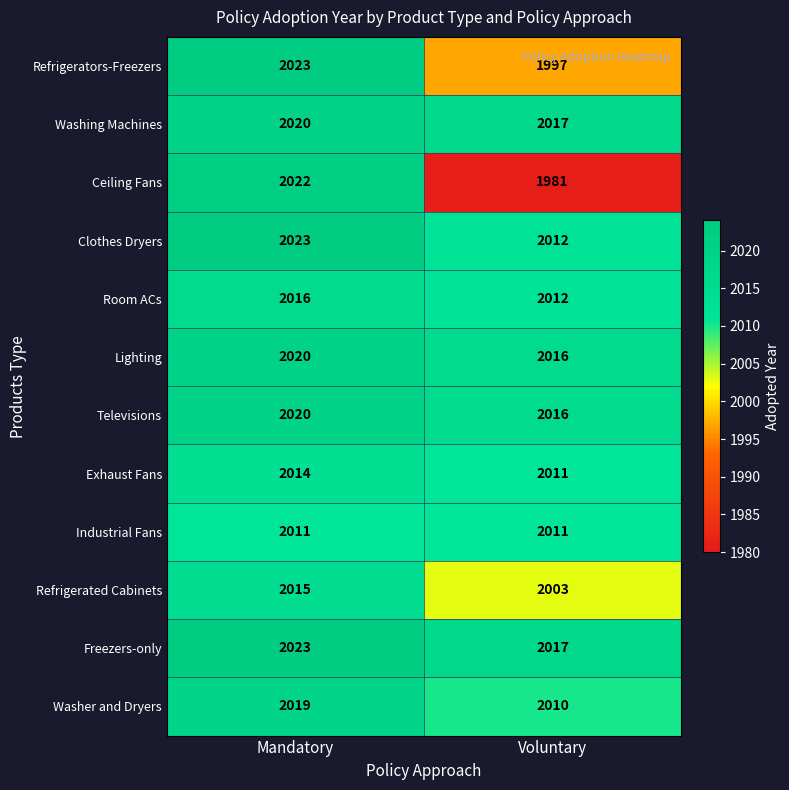

Reading right to left, extract all data points from this chart.

Refrigerators-Freezers: 1997	2023
Washing Machines: 2017	2020
Ceiling Fans: 1981	2022
Clothes Dryers: 2012	2023
Room ACs: 2012	2016
Lighting: 2016	2020
Televisions: 2016	2020
Exhaust Fans: 2011	2014
Industrial Fans: 2011	2011
Refrigerated Cabinets: 2003	2015
Freezers-only: 2017	2023
Washer and Dryers: 2010	2019